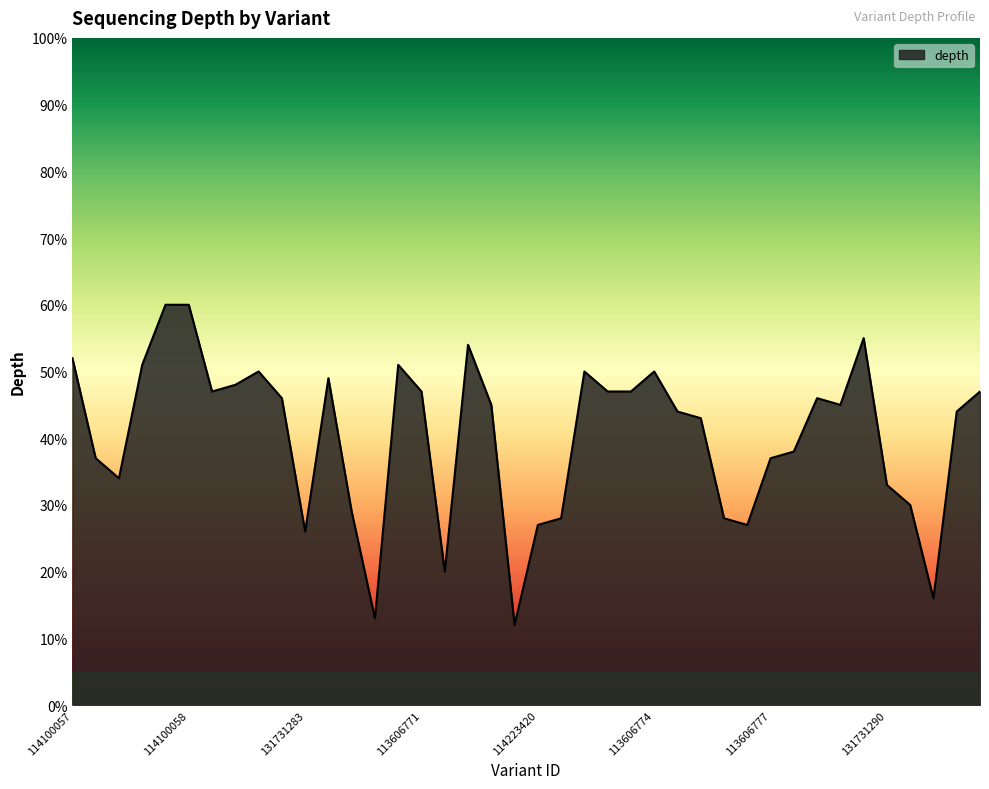

What is the greatest value displayed?

60